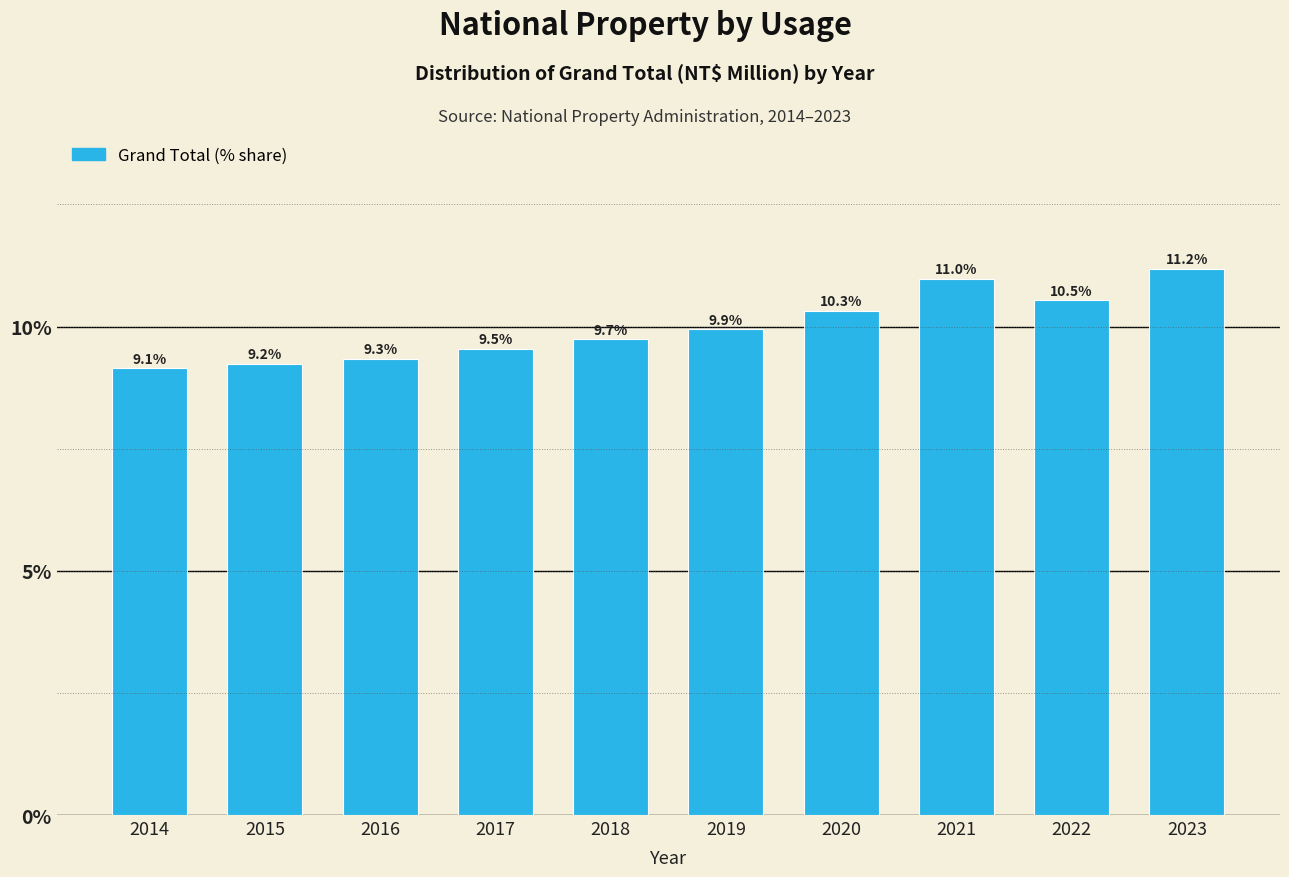

Reading right to left, transcribe all the data shown in this chart.

11.2	10.5	11.0	10.3	9.9	9.7	9.5	9.3	9.2	9.1